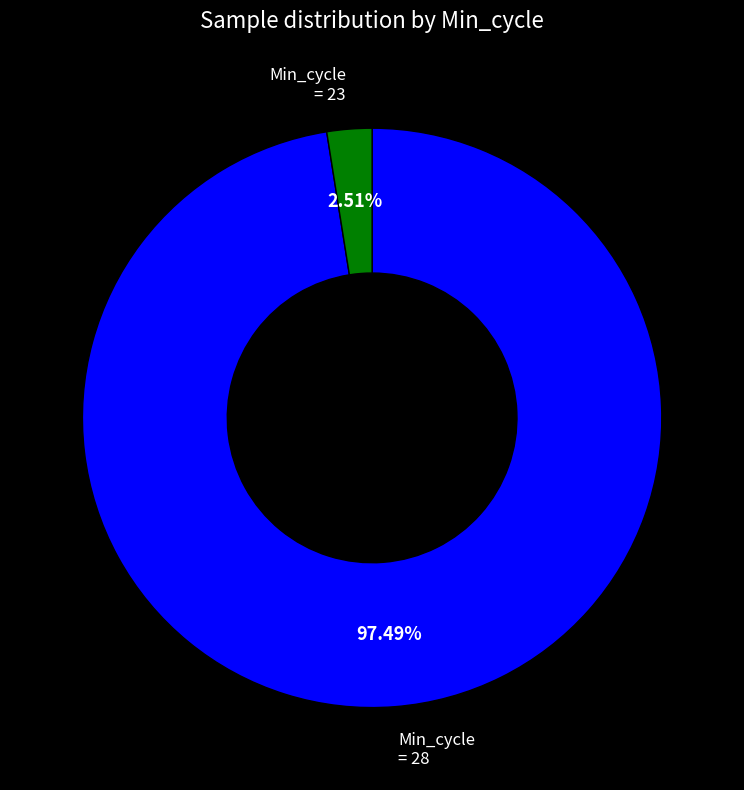

Is there a majority slice in this chart?

Yes